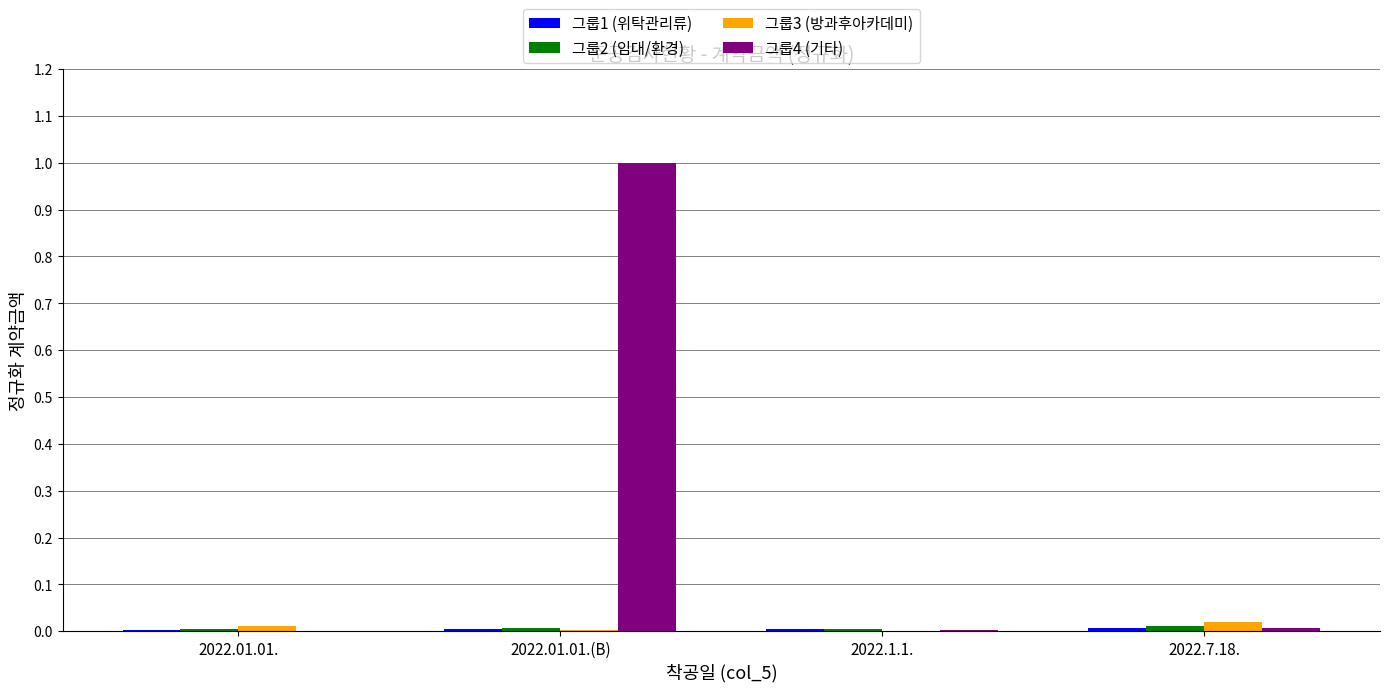

Are the bars grouped side by side (vs. stacked)?

Yes